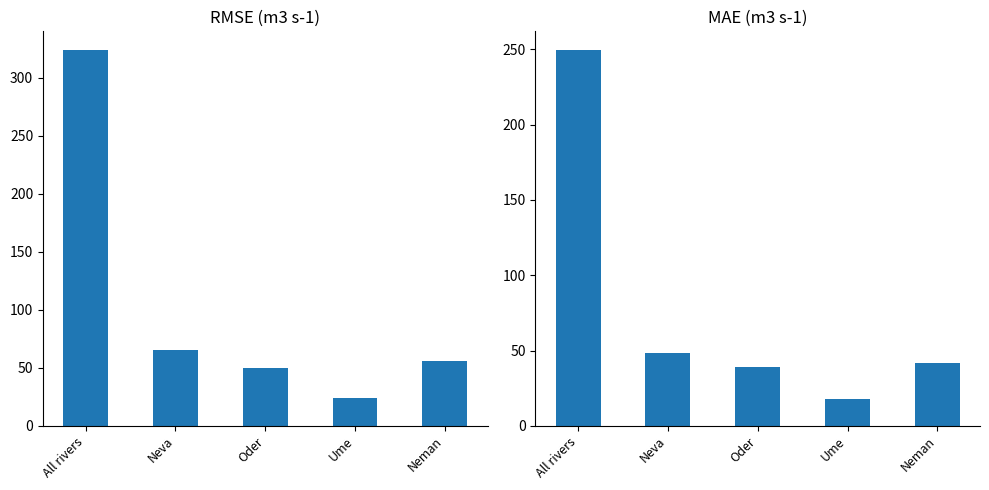

At how many categories does at least one series exceed 205?

1